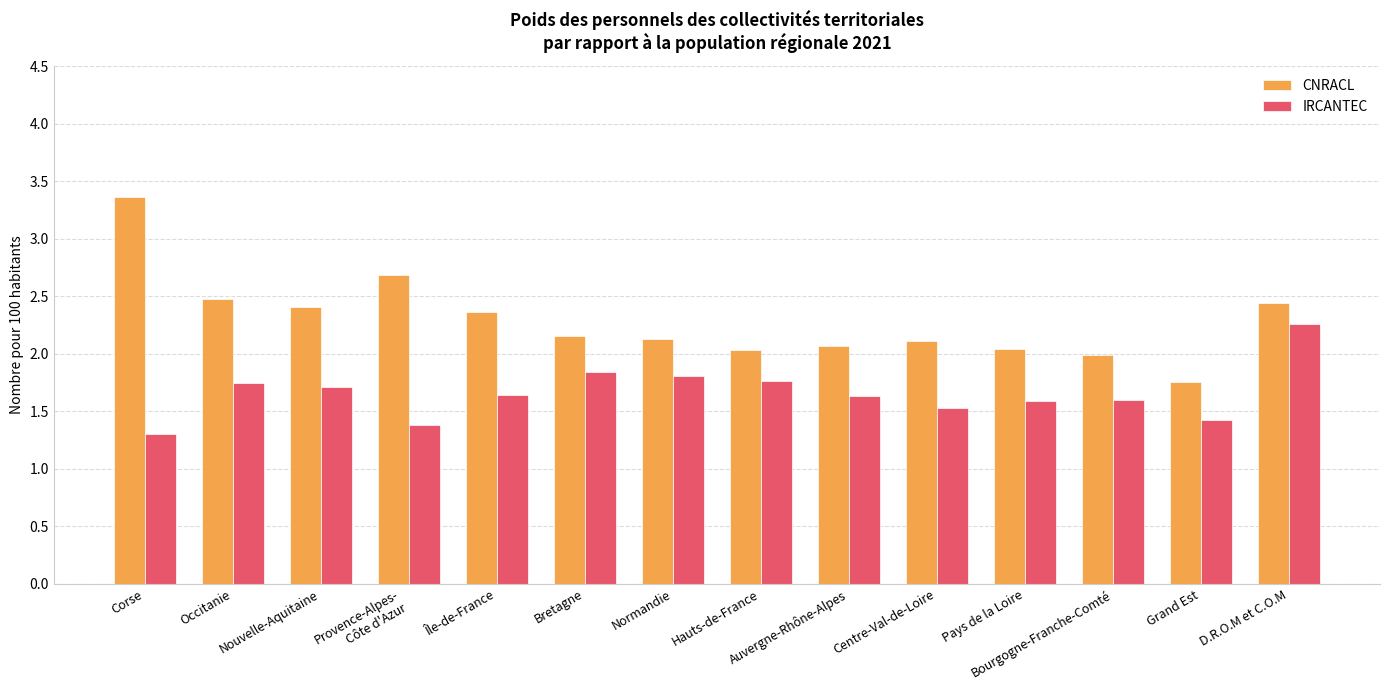

Which series has the widest spread of values?

CNRACL